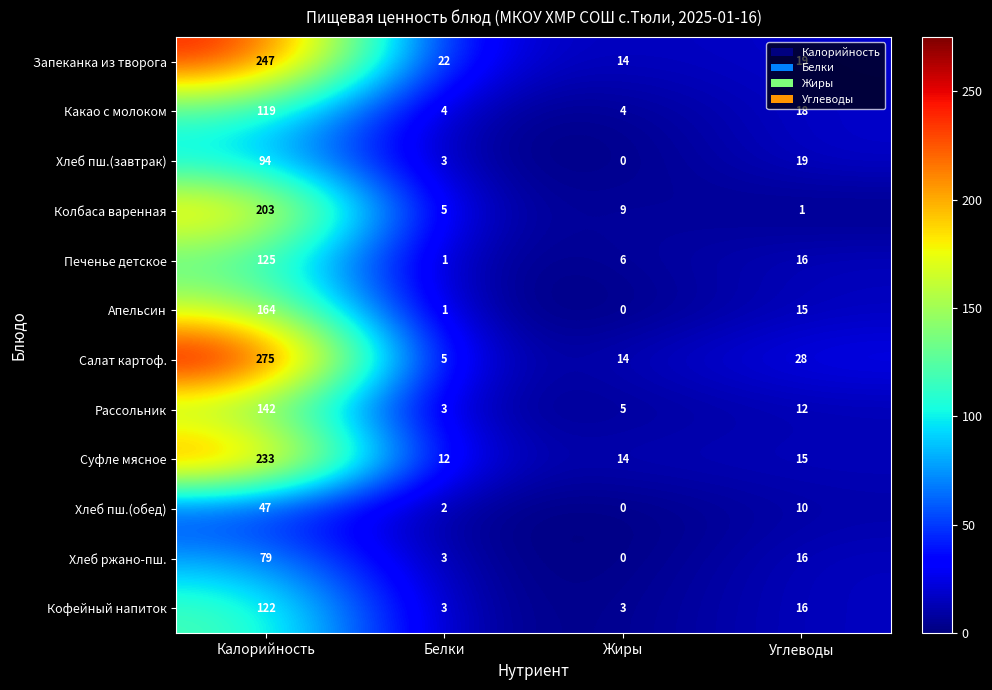

What is the sum of the Рассольник values at Углеводы and Белки?

15